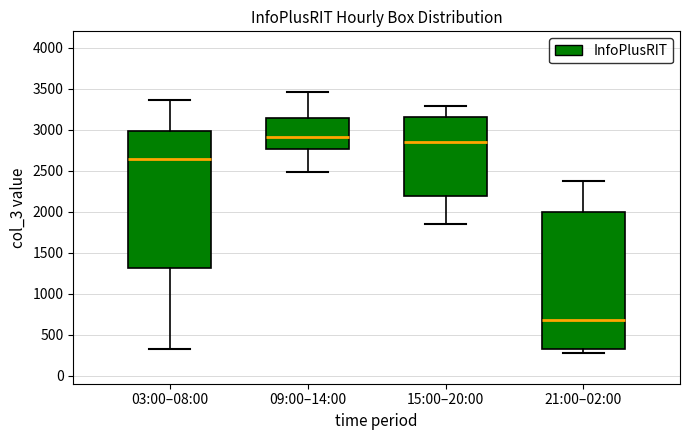

Reading left to right, transcribe this box plot: for each box, give where its median line is, the range the box spans, and where its two whiskers end, as read against the y-axis. The values are not printed on the chart, so give them approximately, as read against the axis.

03:00–08:00: median 2650, box 1300 to 3000, whiskers 300 to 3350
09:00–14:00: median 2900, box 2750 to 3150, whiskers 2500 to 3450
15:00–20:00: median 2850, box 2200 to 3150, whiskers 1850 to 3300
21:00–02:00: median 700, box 350 to 2000, whiskers 250 to 2350